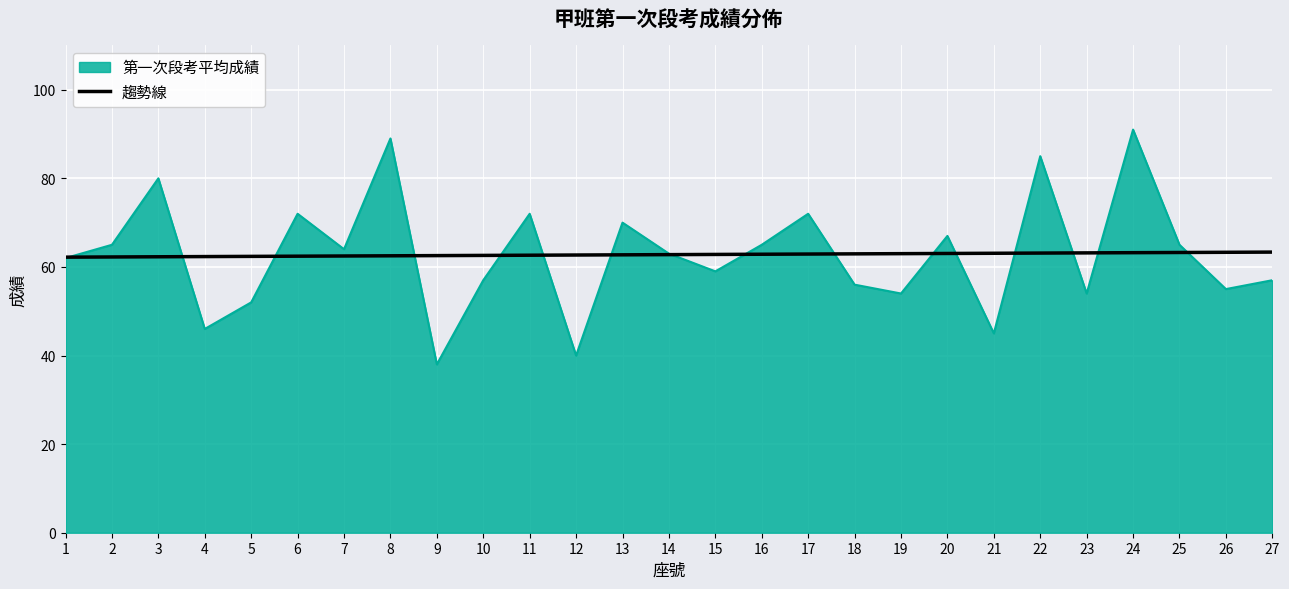

Which label corresponds to the largest value in the chart?

24